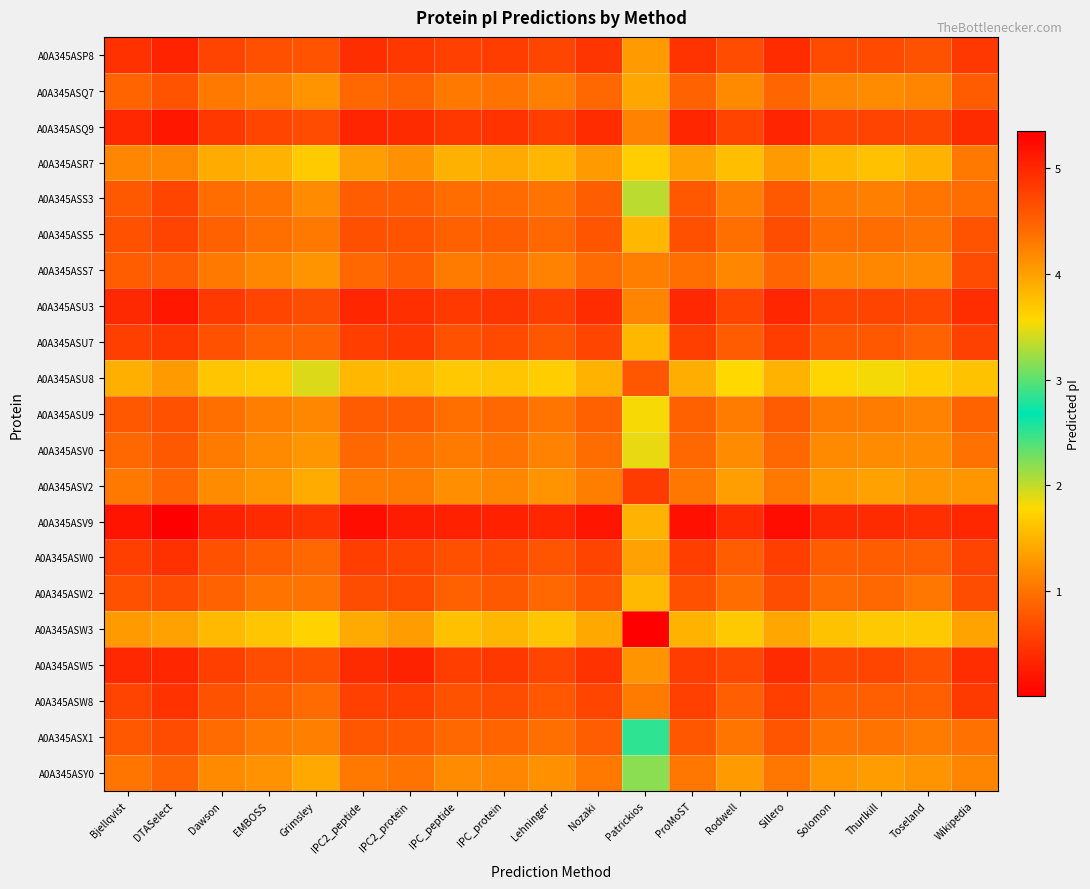

What is the difference between the highest and lowest values at Patrickios?

4.3